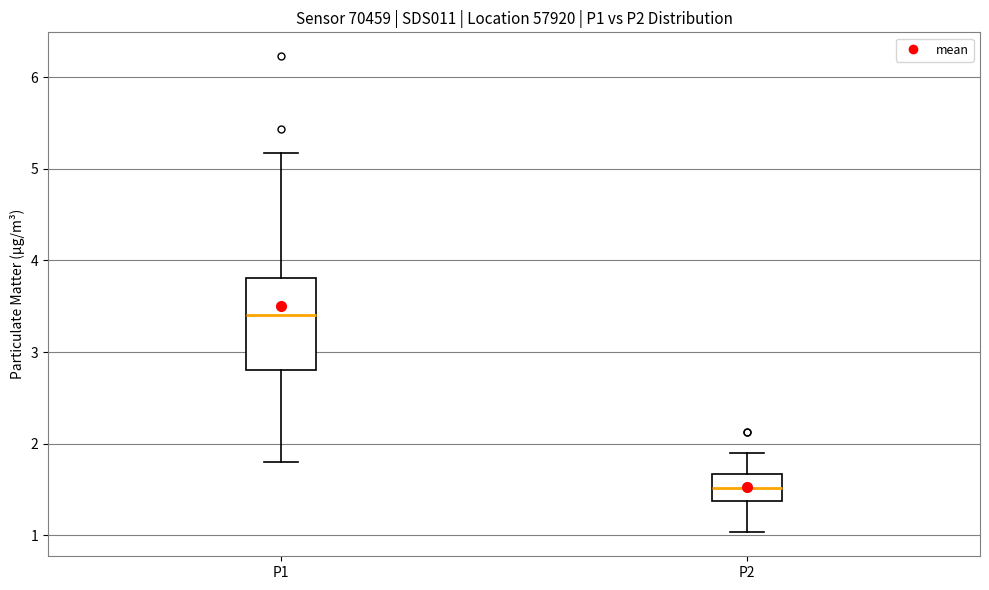

Comparing the boxes themselves (not the whiskers), which one is the tallest?

P1